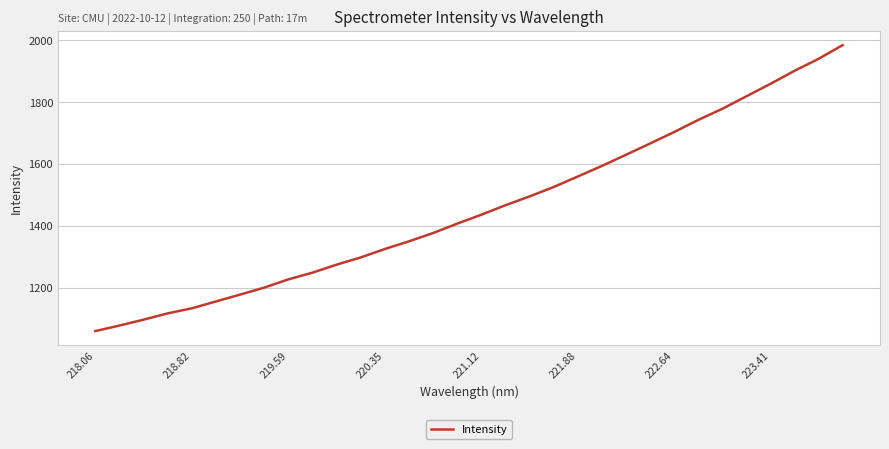

What is the difference between the maximum and minimum values?

924.7